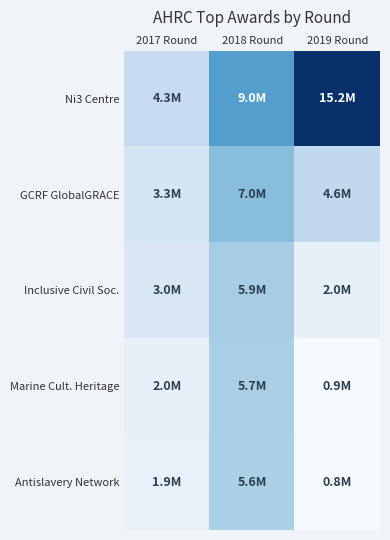

What is the smallest value displayed?

0.8